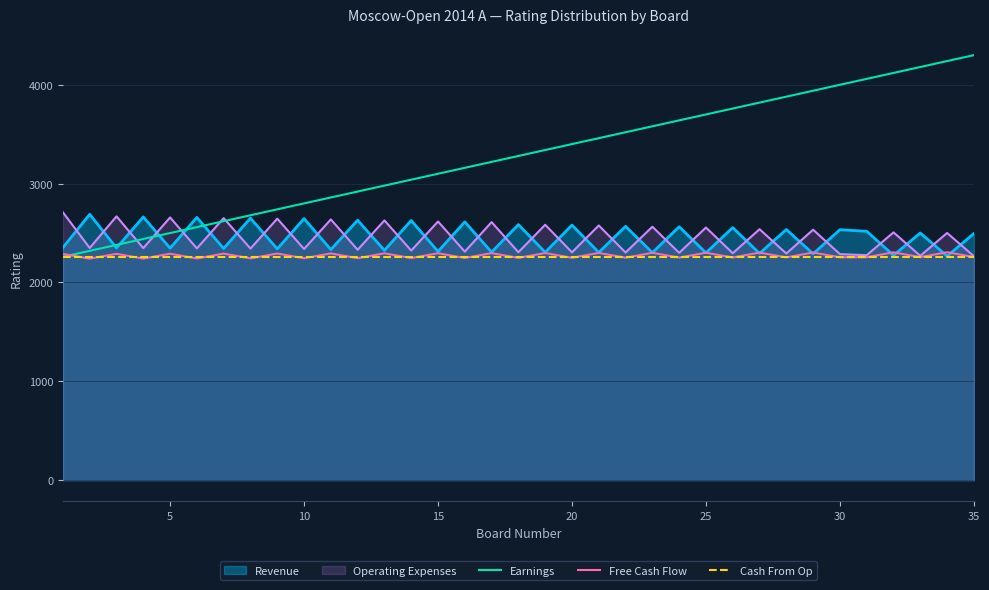

True or false: Operating Expenses and Revenue intersect in this chart.

True